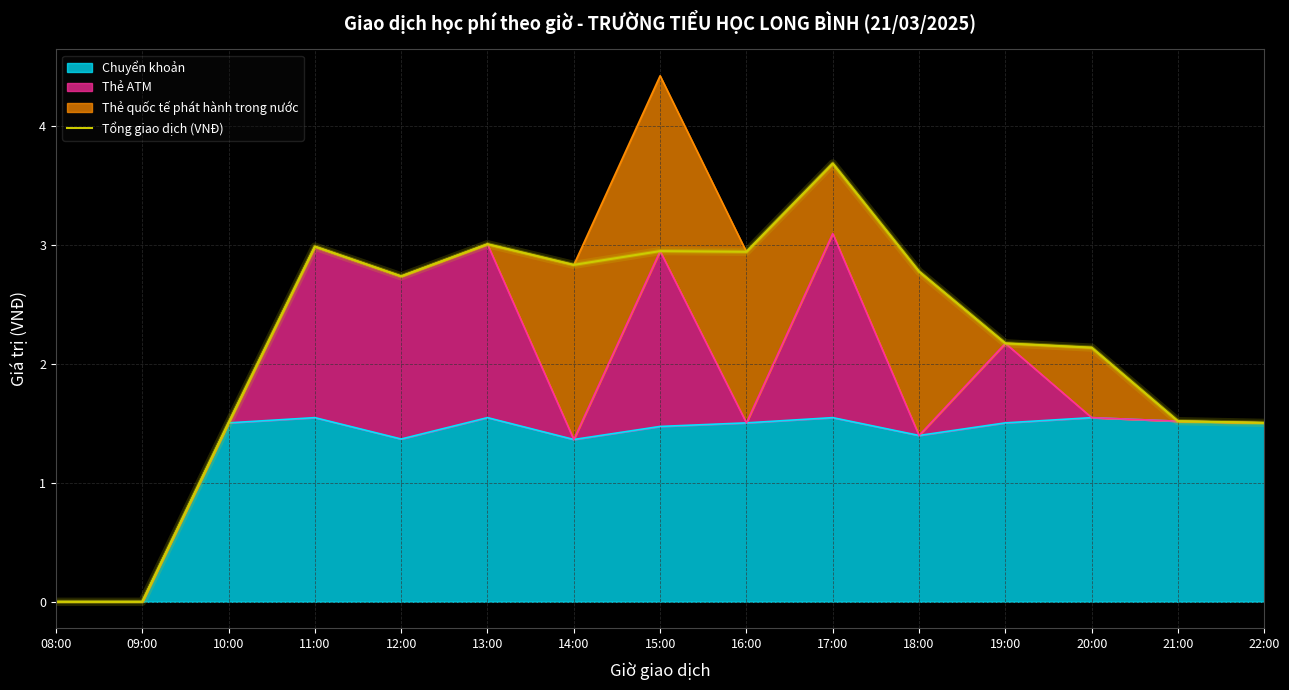

What is the label of the 15th point from the left?

22:00